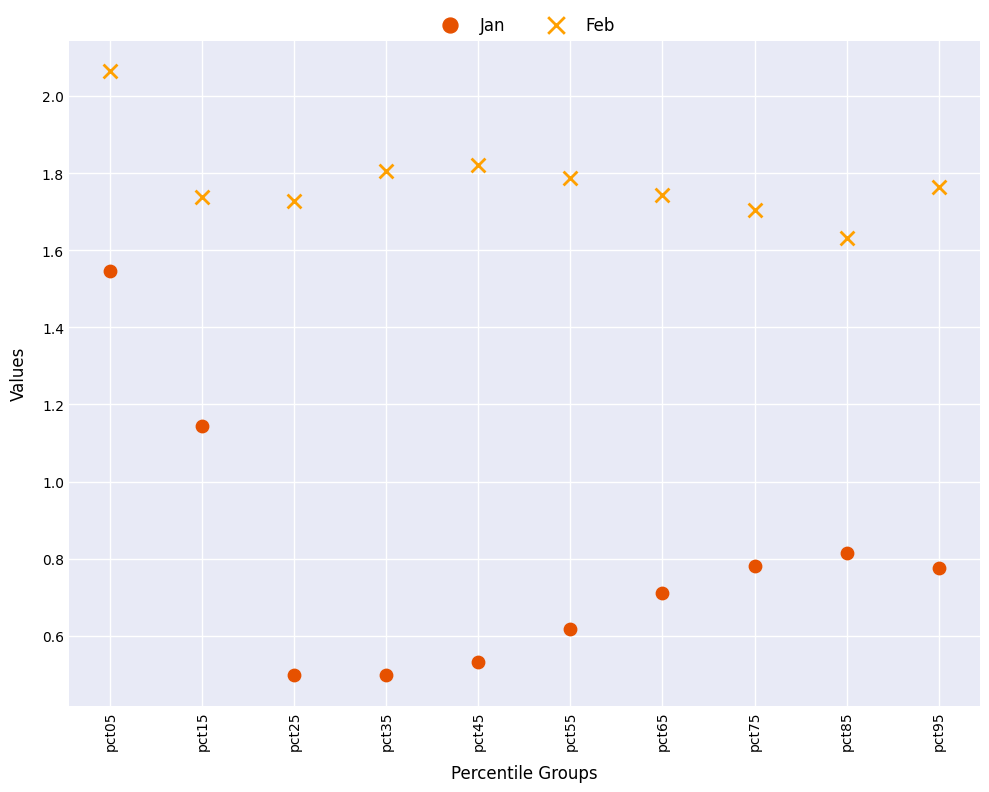

Which series contains the lowest Y value?

Jan